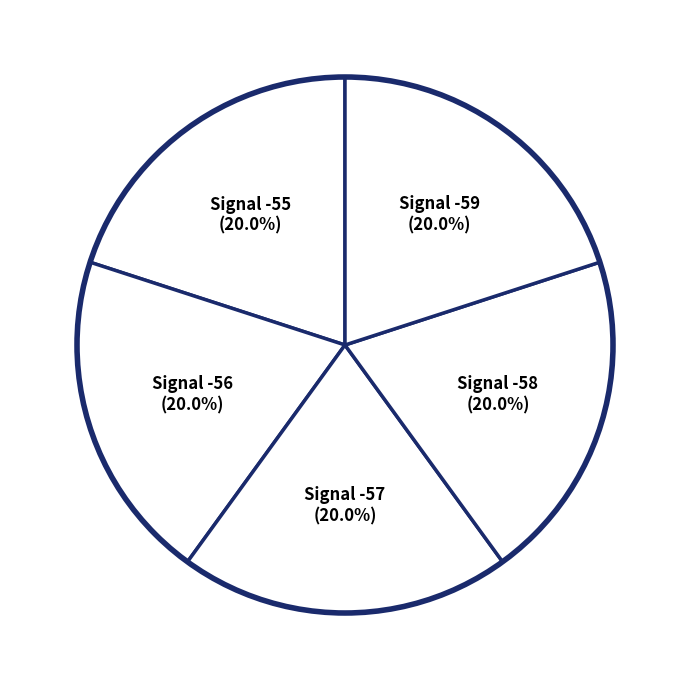

How many segments does this pie chart have?

5